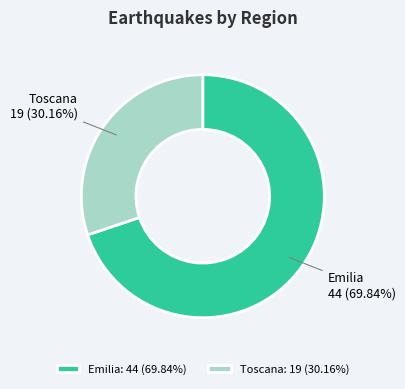

To the nearest percent, what is the combined percentage of Emilia and Toscana?

100%